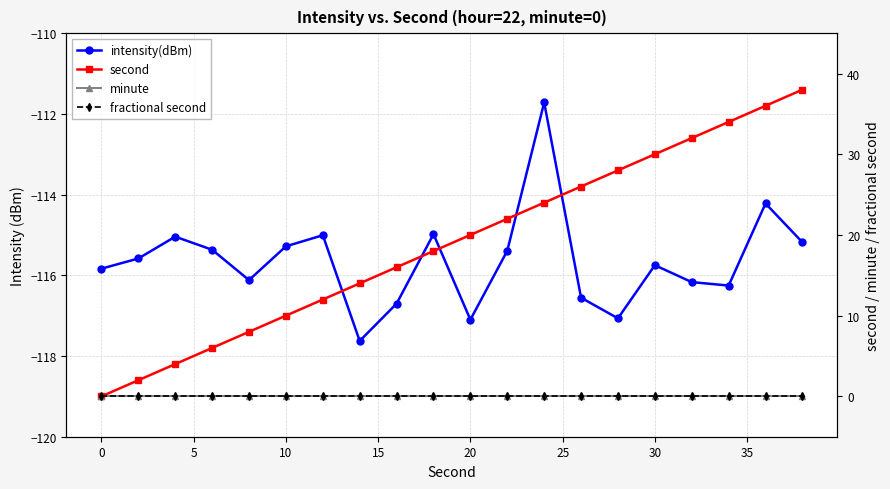

How many values in the intensity(dBm) series exceed -115?

3